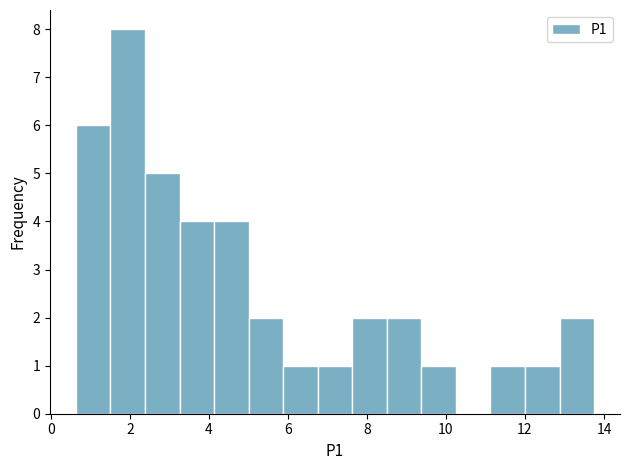

Reading left to right, transcribe this chart: for each bar, give the range it covers on the x-axis and its height. Neither the bar edges nor the heights are printed on the chart, so give them approximately, as read against the axes.

0.6 to 1.6: 6
1.6 to 2.4: 8
2.4 to 3.2: 5
3.2 to 4.2: 4
4.2 to 5.0: 4
5.0 to 5.8: 2
5.8 to 6.8: 1
6.8 to 7.6: 1
7.6 to 8.6: 2
8.6 to 9.4: 2
9.4 to 10.2: 1
10.2 to 11.2: 0
11.2 to 12.0: 1
12.0 to 12.8: 1
12.8 to 13.8: 2